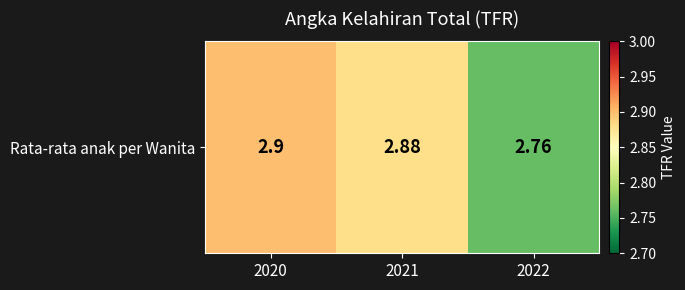

What is the average value?

2.8